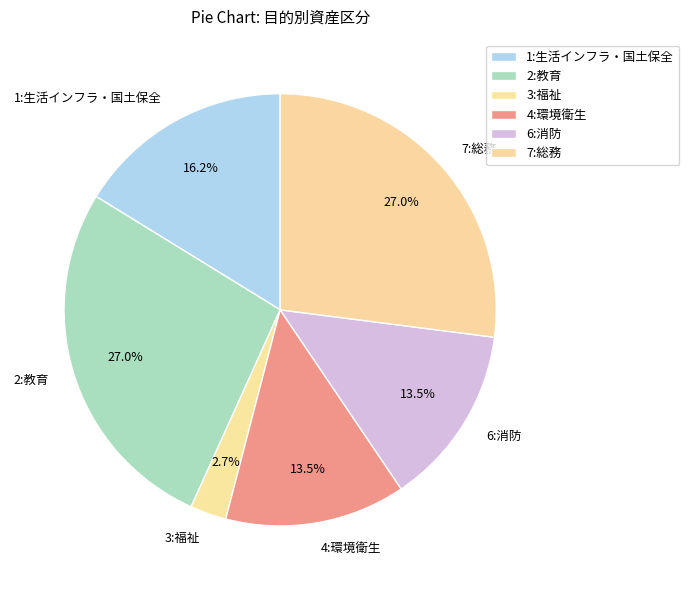

To the nearest percent, what is the combined percentage of 3:福祉 and 6:消防?

16%